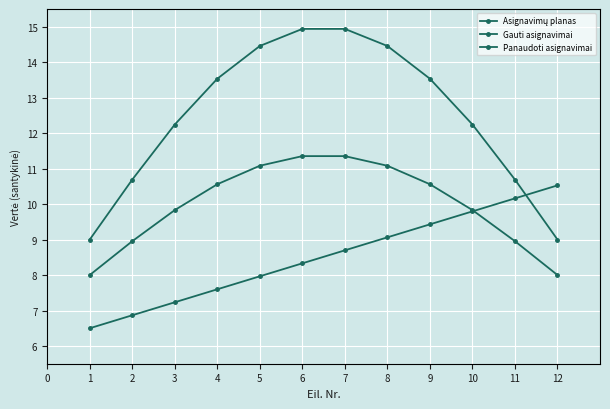

Count the number of categories in the chart.

12